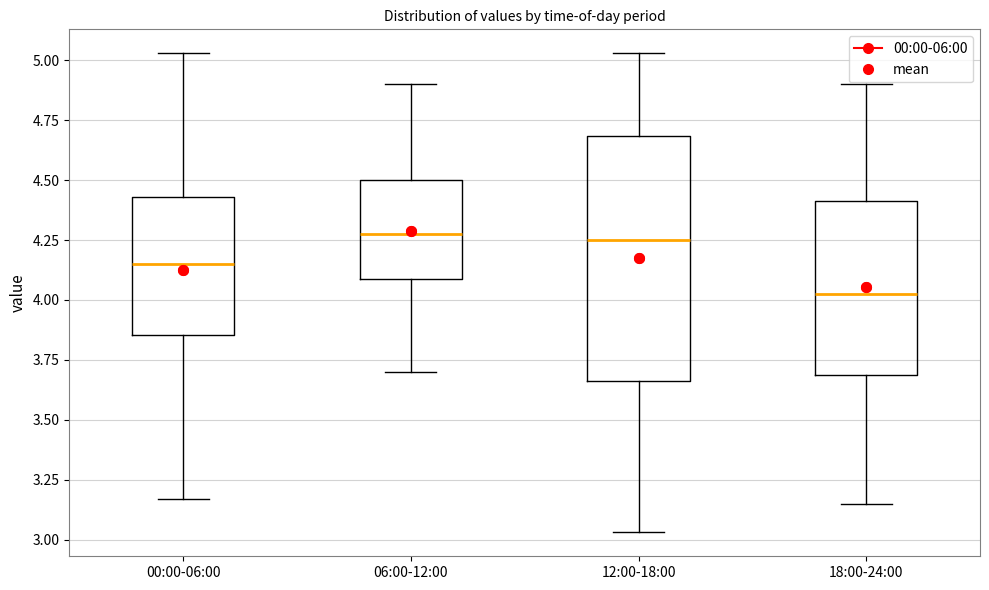

Reading left to right, transcribe this box plot: for each box, give where its median line is, the range the box spans, and where its two whiskers end, as read against the y-axis. The values are not printed on the chart, so give them approximately, as read against the axis.

00:00-06:00: median 4.15, box 3.85 to 4.45, whiskers 3.15 to 5.05
06:00-12:00: median 4.30, box 4.10 to 4.50, whiskers 3.70 to 4.90
12:00-18:00: median 4.25, box 3.65 to 4.70, whiskers 3.05 to 5.05
18:00-24:00: median 4.05, box 3.70 to 4.40, whiskers 3.15 to 4.90